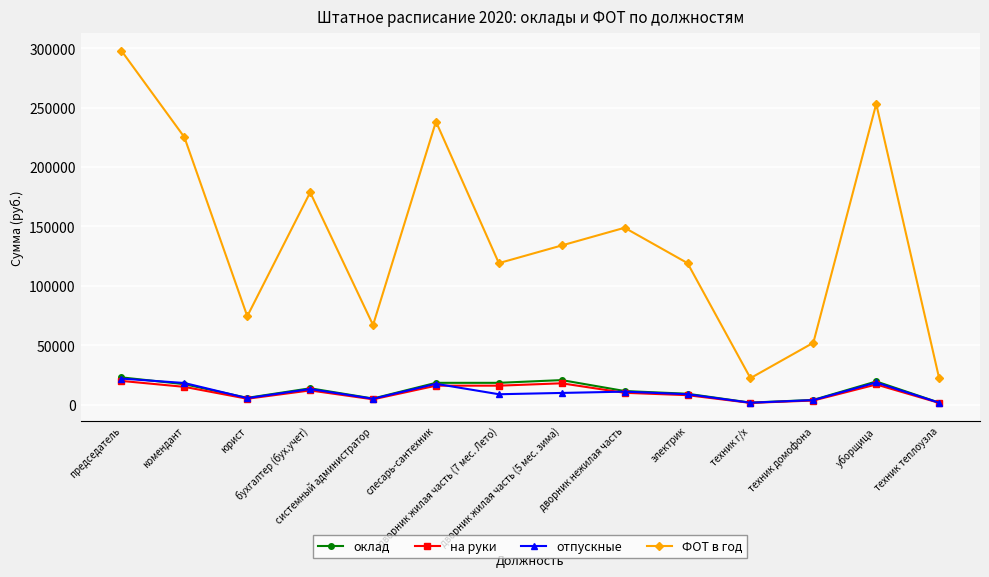

At how many categories does at least one series exceed 104227?

9